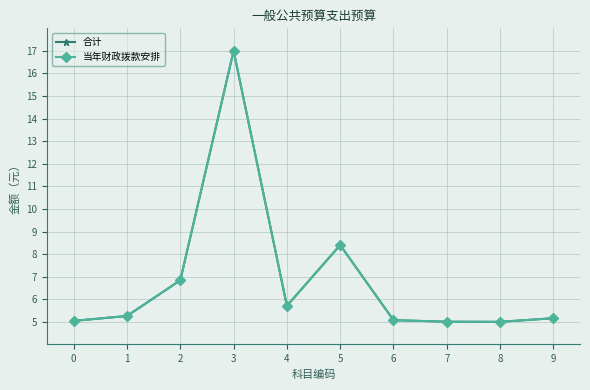

How many data points in 当年财政拨款安排 are above 5?

9